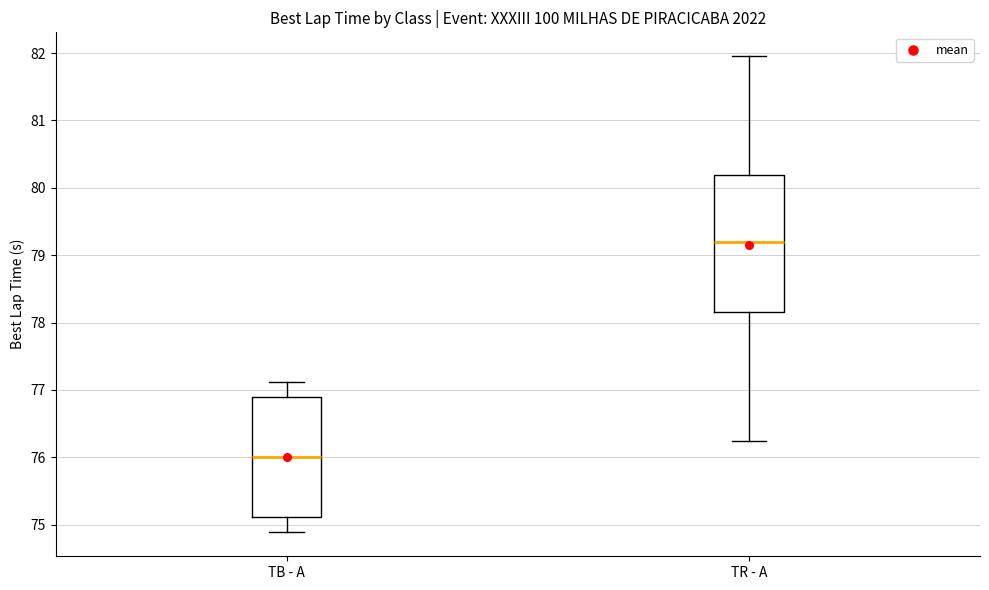

Which box's median line is the highest?

TR - A